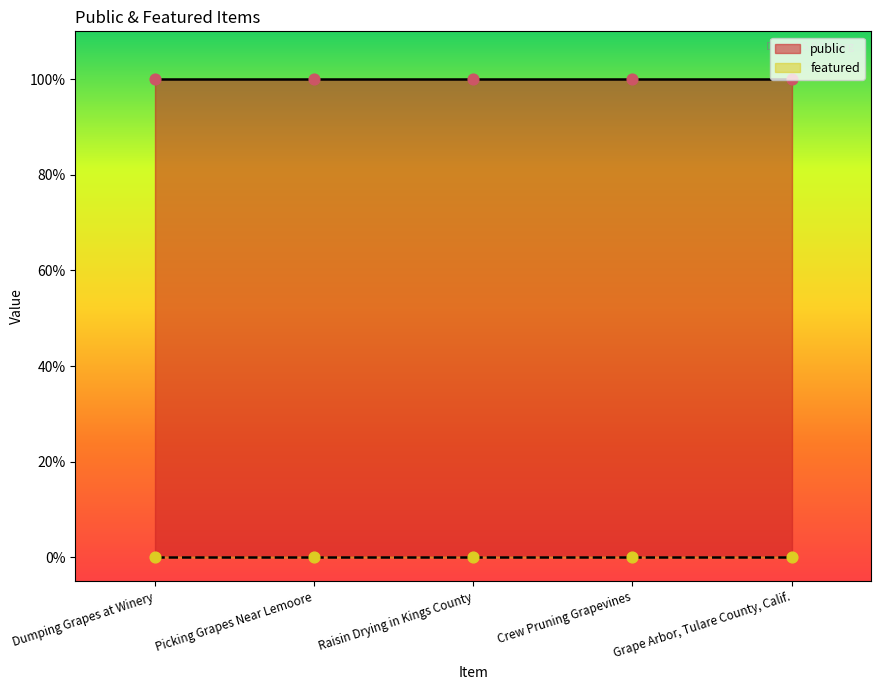

At which category is the sum across all series the highest?

Dumping Grapes at Winery